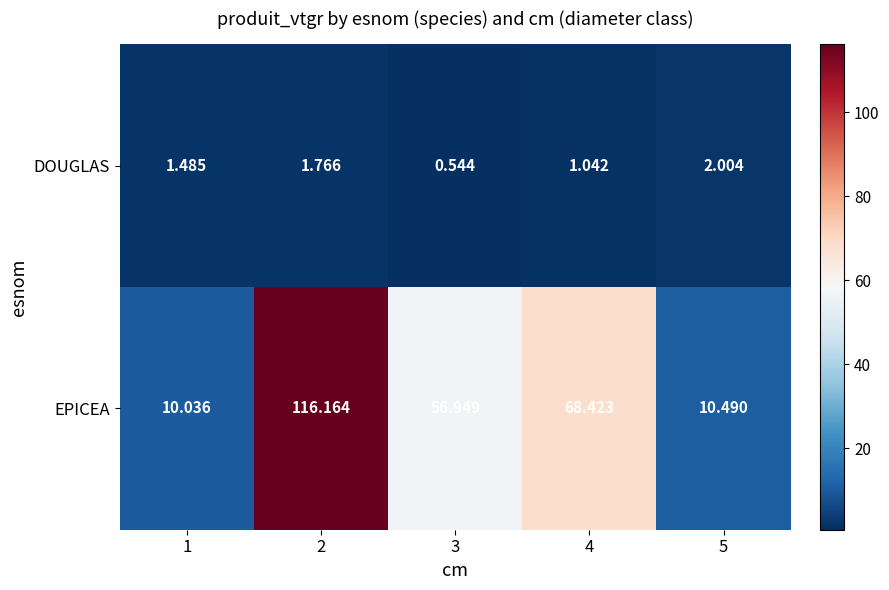

Is the value of EPICEA at 2 greater than the value of DOUGLAS at 3?

Yes